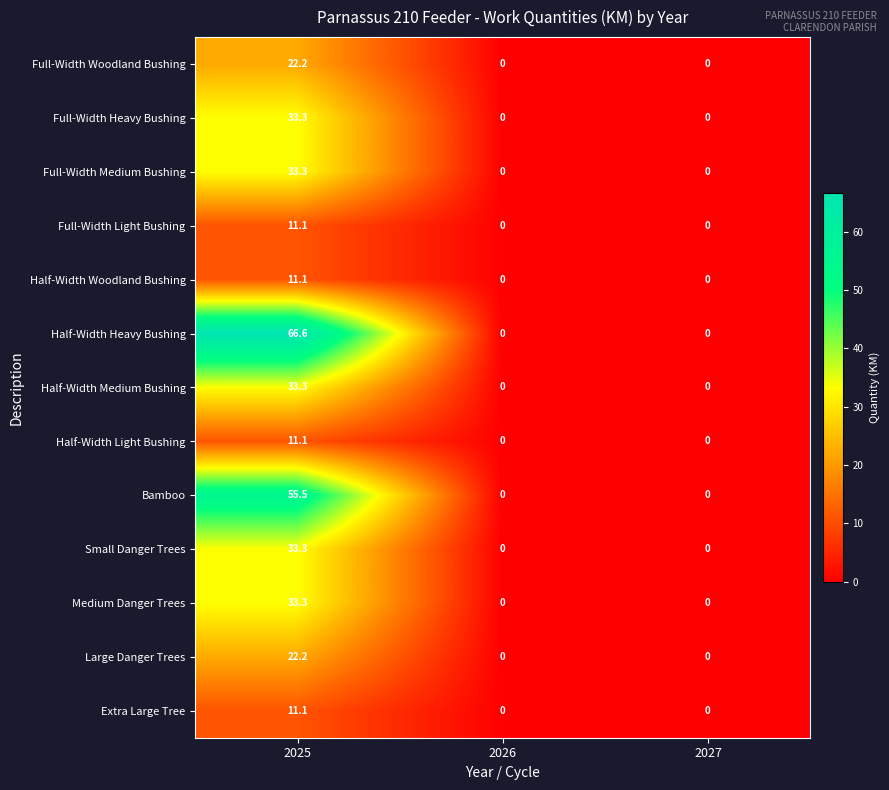

At which category is the sum across all series the highest?

2025